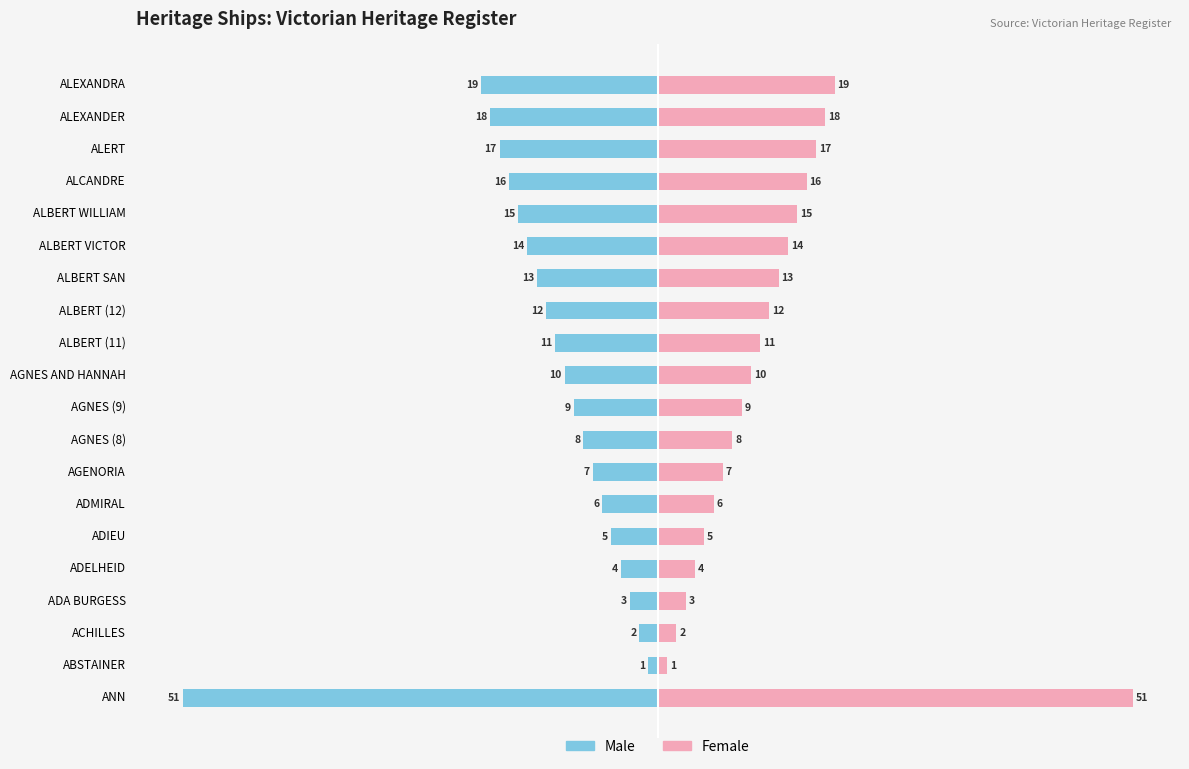

Rank the series by their maximum value, from highest to lowest.

Female, Male